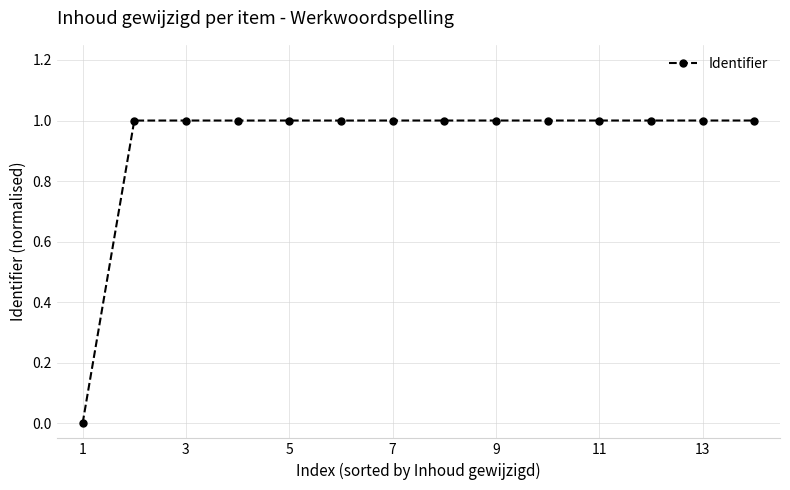

True or false: the data has more than 2 interior local peaks.

True